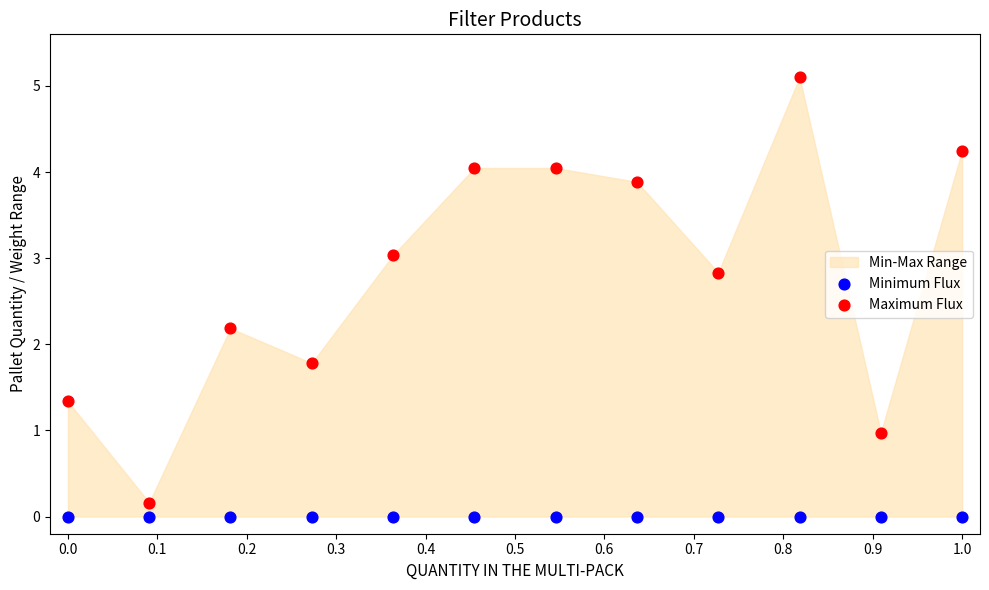

Which series reaches the minimum Y coordinate?

Minimum Flux